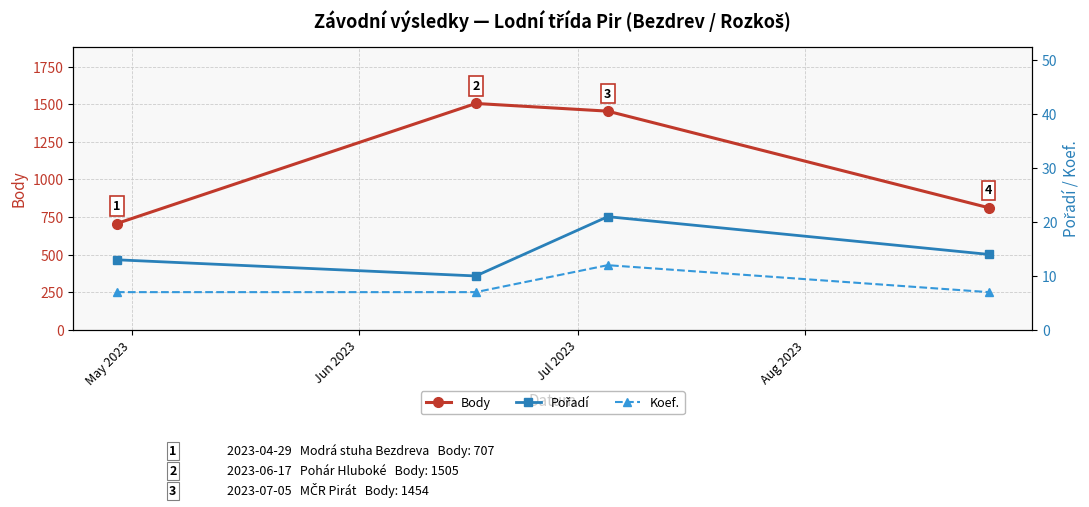

In Body, how many points are higher than both neighbors (excluding endpoints)?

1